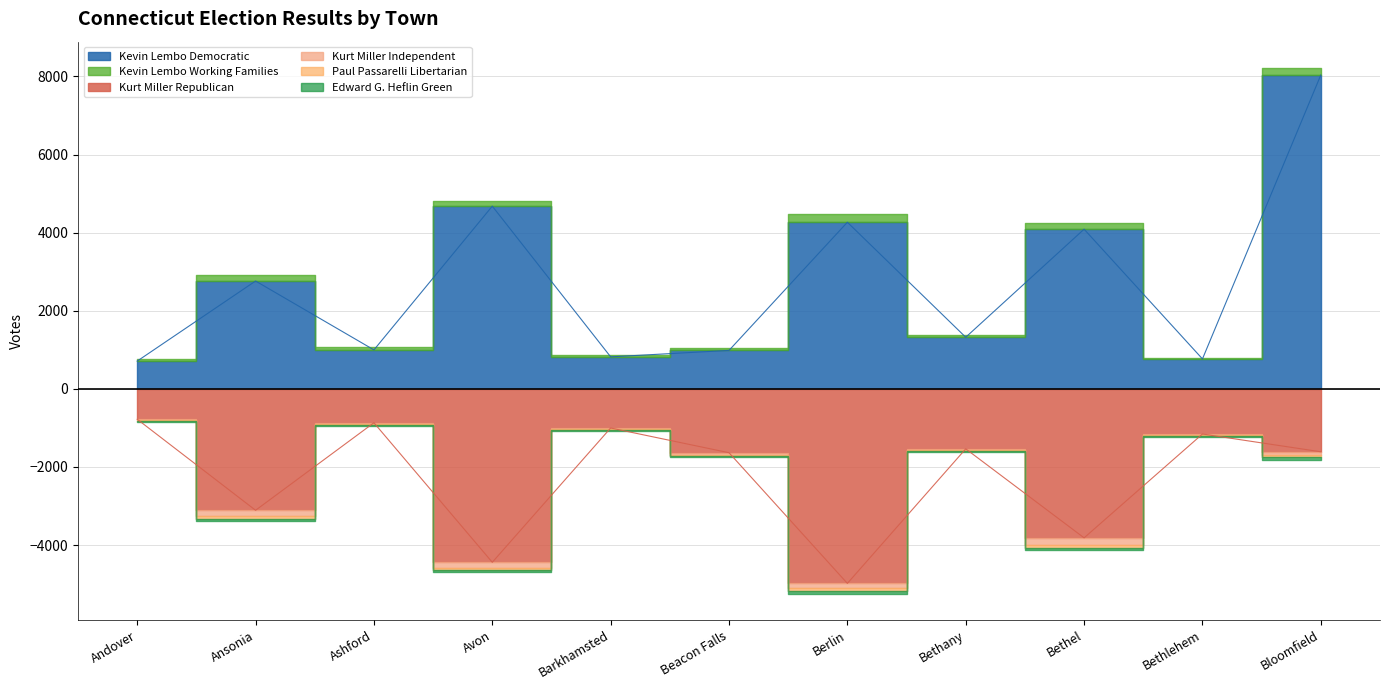

What are all the series names shown in the legend?

Kevin Lembo Democratic, Kevin Lembo Working Families, Kurt Miller Republican, Kurt Miller Independent, Paul Passarelli Libertarian, Edward G. Heflin Green